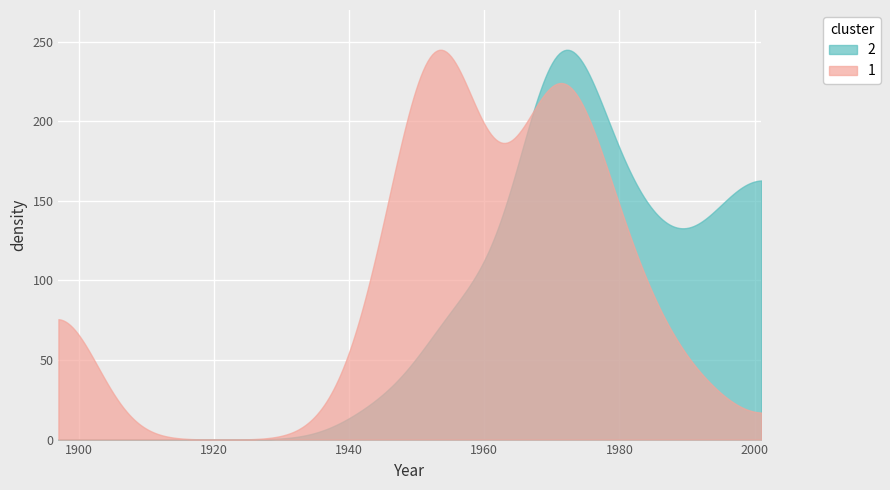

How many data points in end_years are above 1974?

15